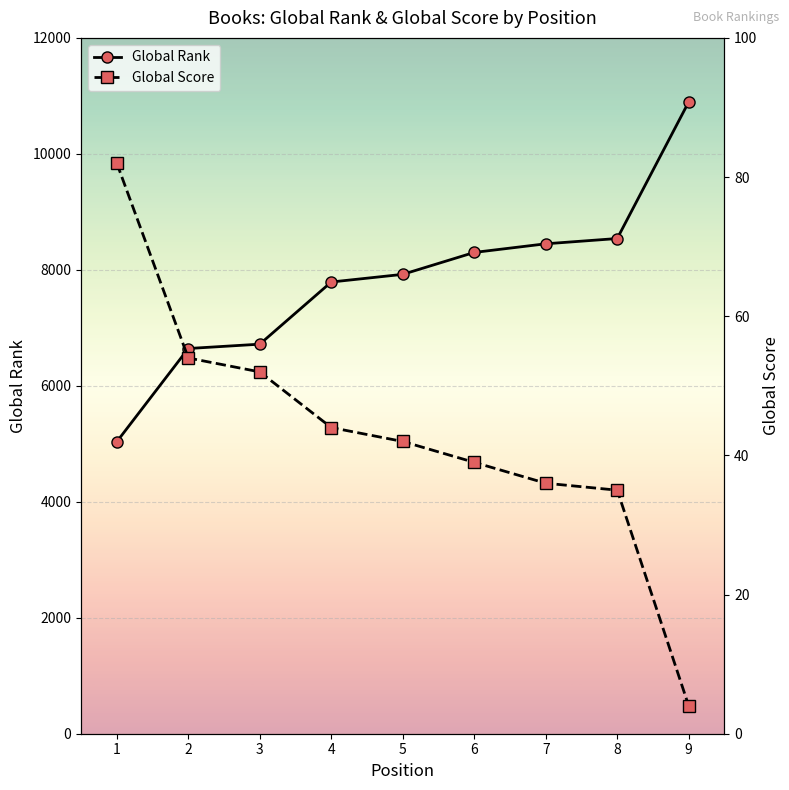

At how many categories does at least one series exceed 6111?

8